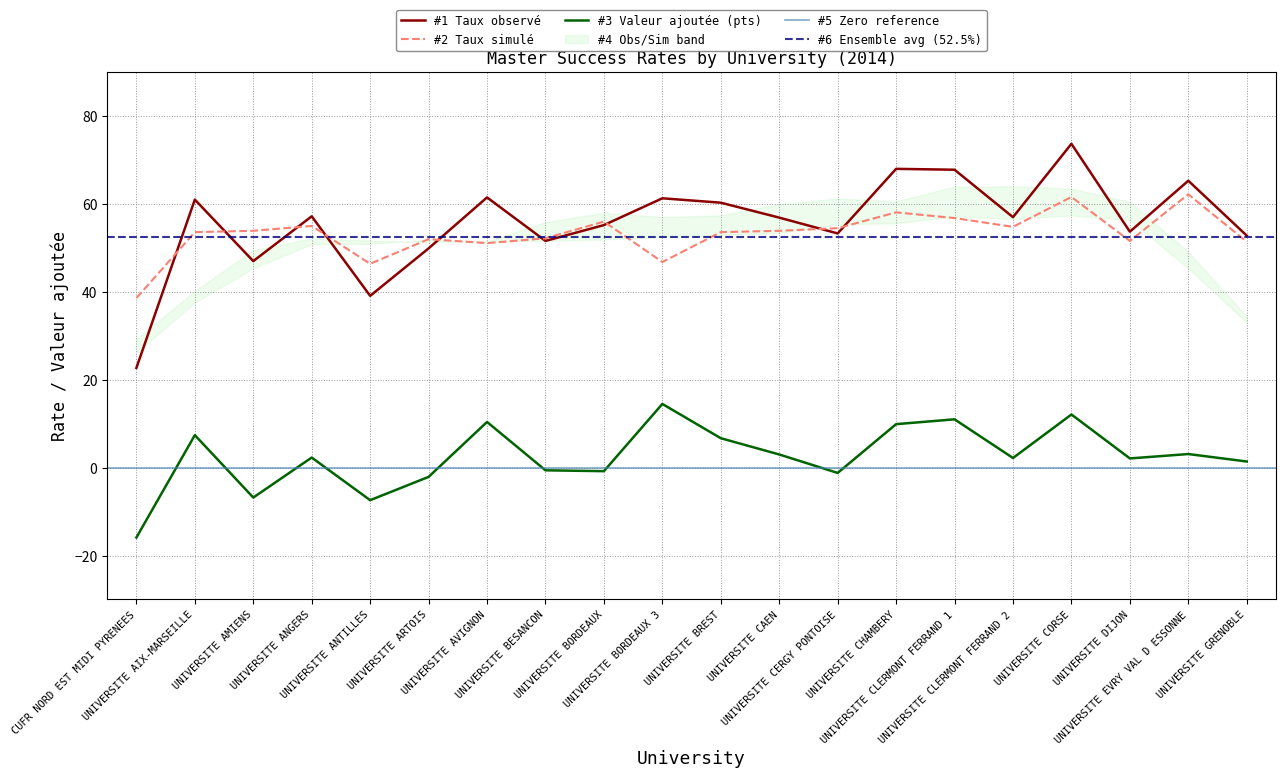

What is the value of the Taux simule point at the 20th from the left?

51.4